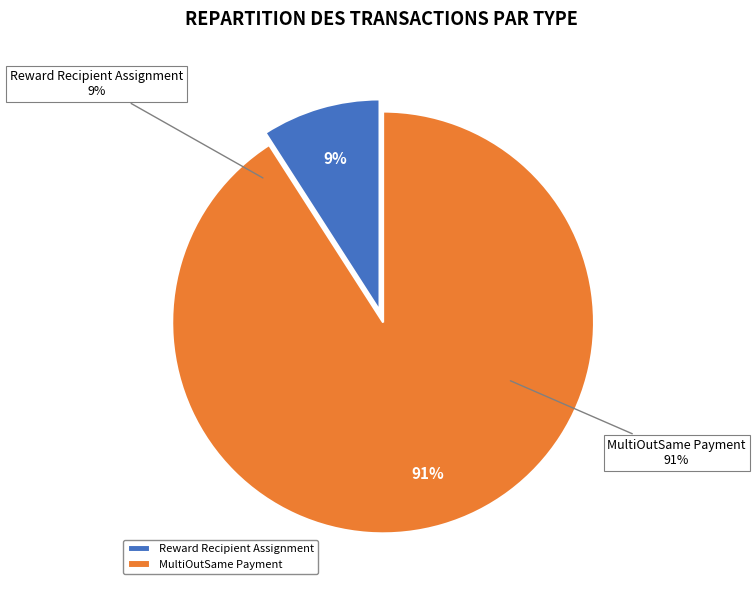

True or false: MultiOutSame Payment accounts for 99% of the total.

False